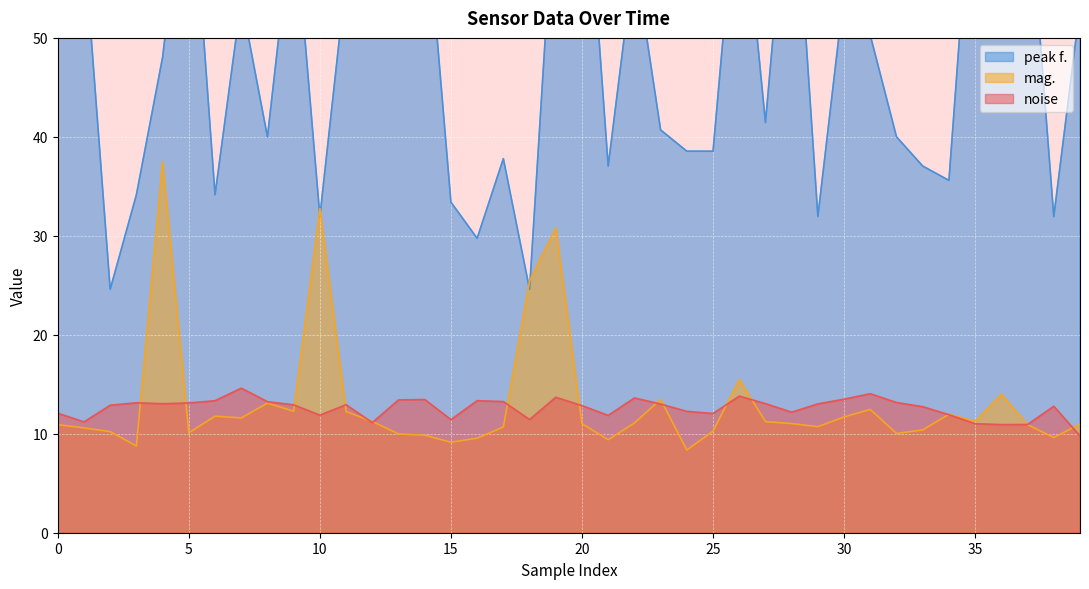

At how many categories does at least one series exceed 42?

21